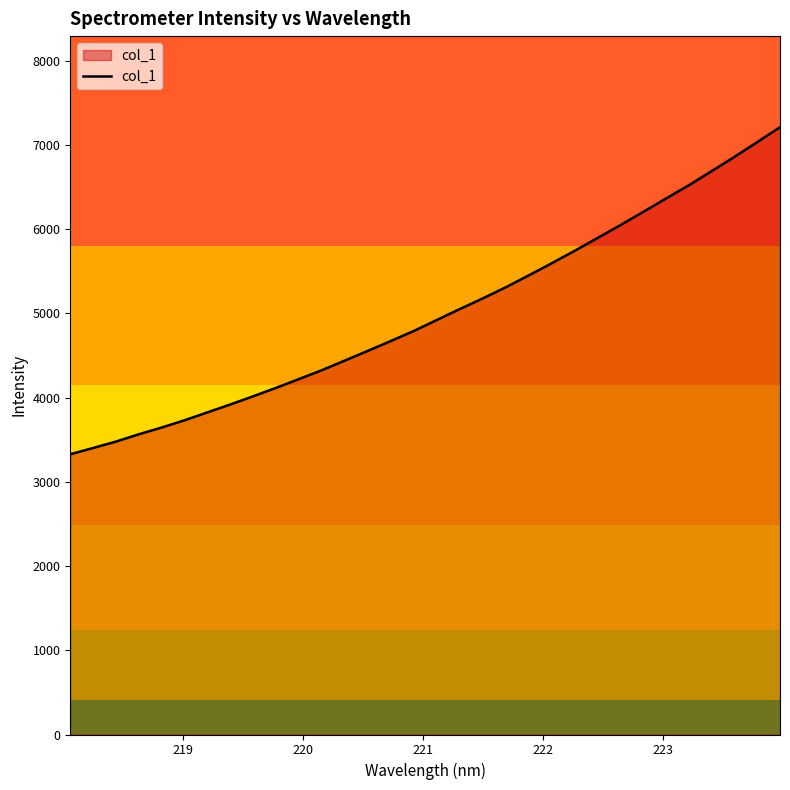

What is the greatest value displayed?

7211.1